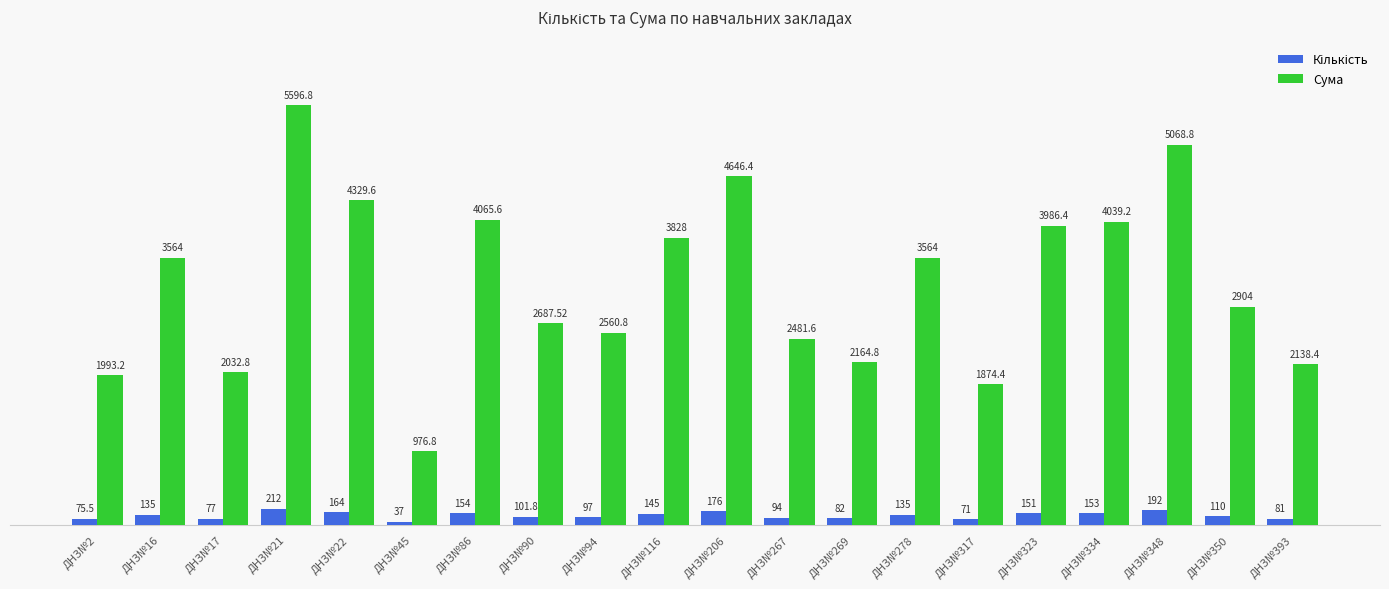

Which series changed the most between ДНЗ№2 and ДНЗ№267?

Сума